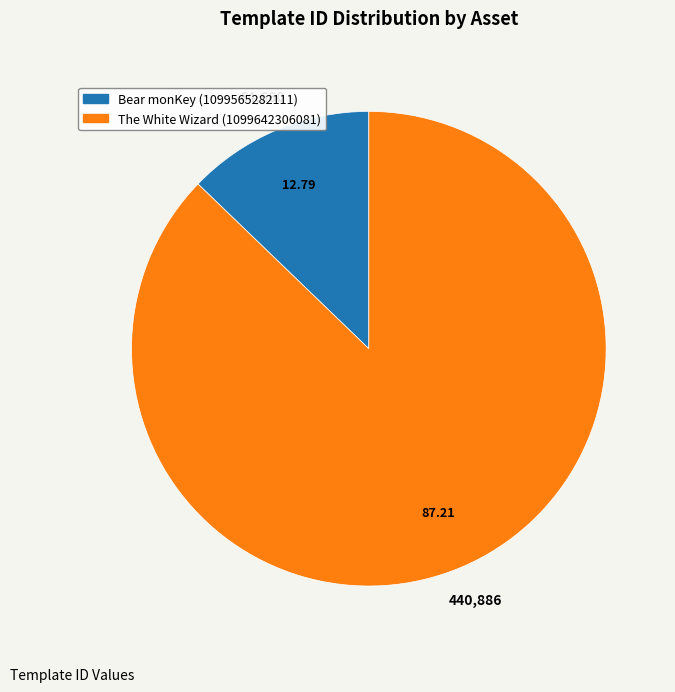

Rank the categories by value from highest to lowest.

The White Wizard (1099642306081), Bear monKey (1099565282111)